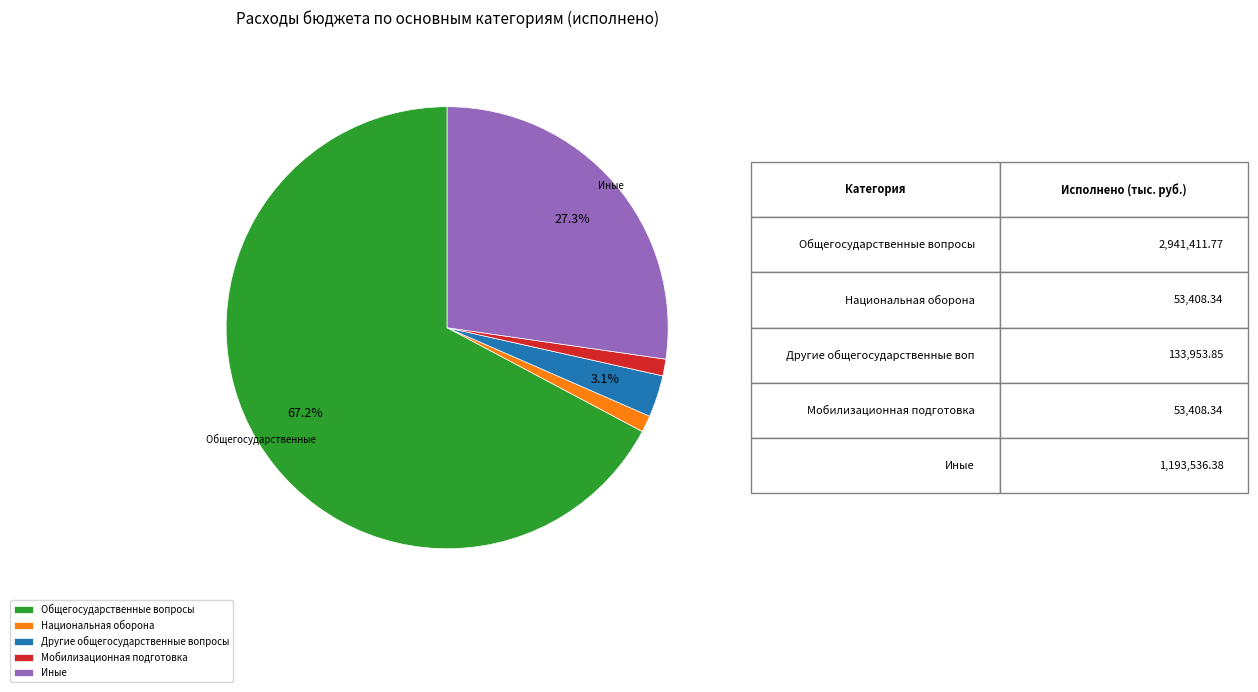

What percentage is NOT represented by Иные?

72.7%